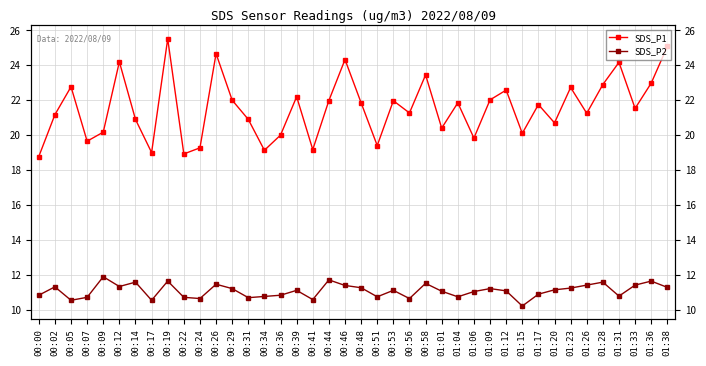

Where is the first local maximum for SDS_P1?

00:05